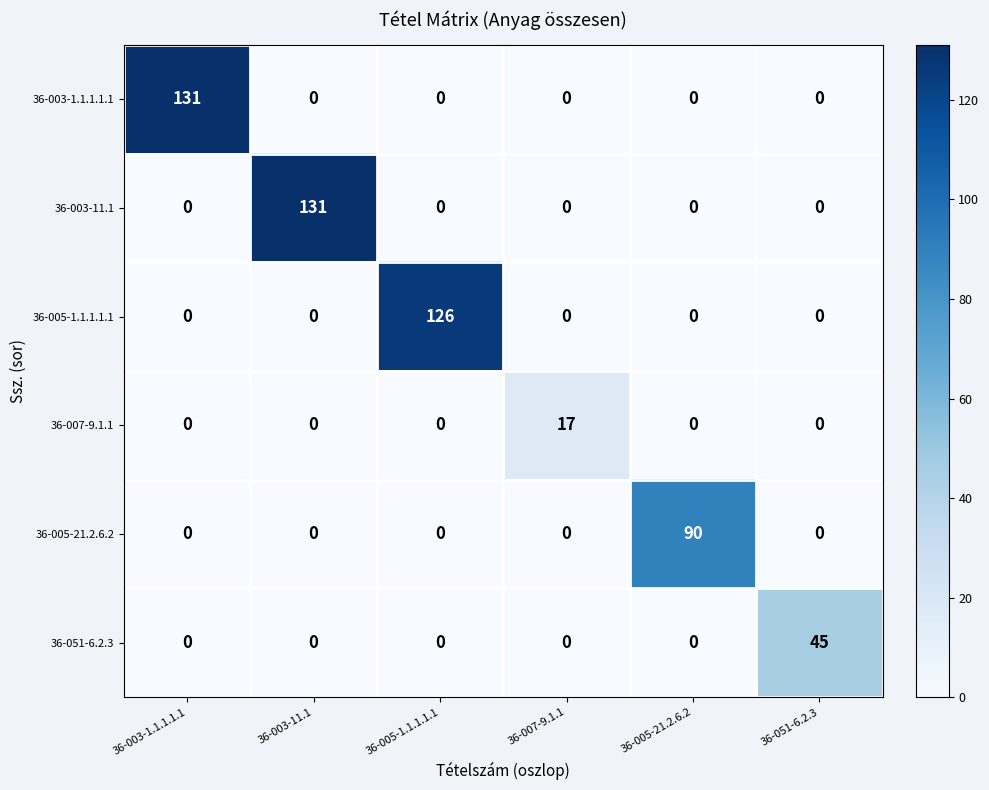

How many data points does each series have?

6